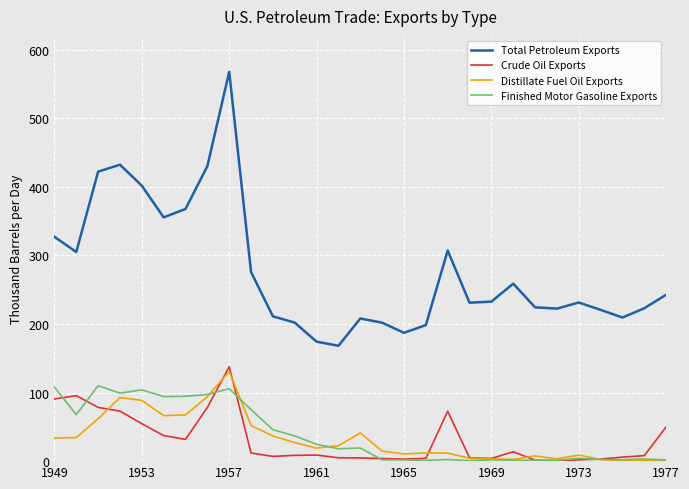

Which series has the largest range (max minus min)?

Total Petroleum Exports